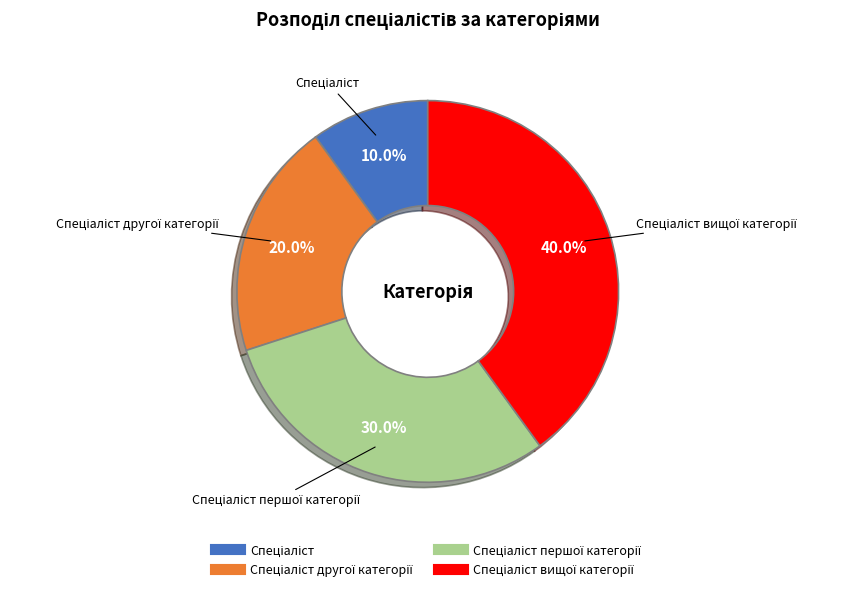

Is there a majority slice in this chart?

No